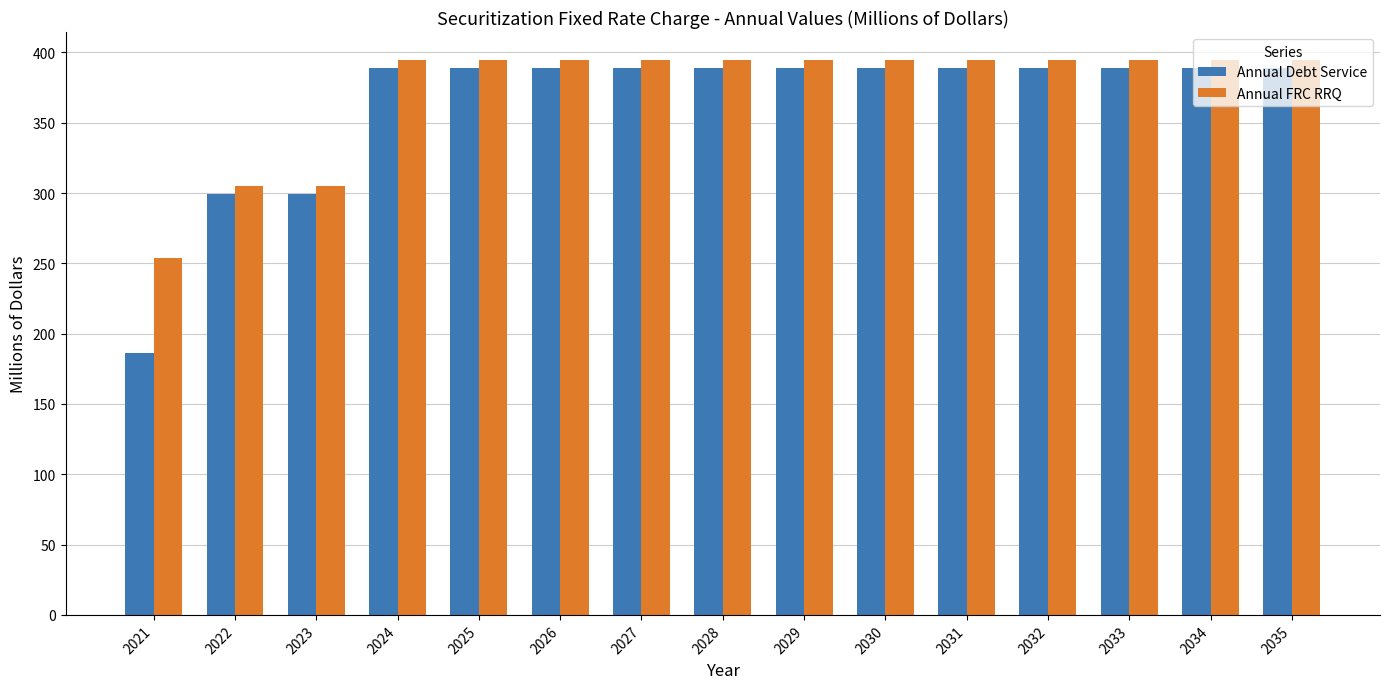

Which series has the largest total across all categories?

Annual FRC RRQ